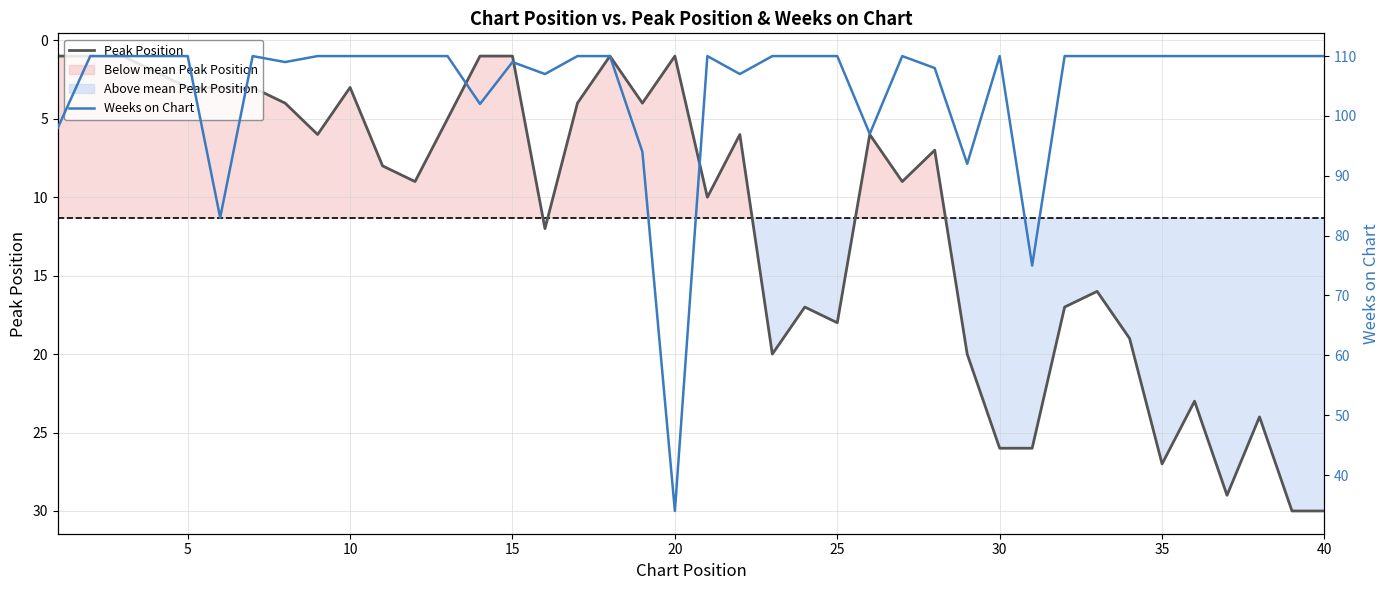

True or false: Peak Position has a value of 1 at 15.

True